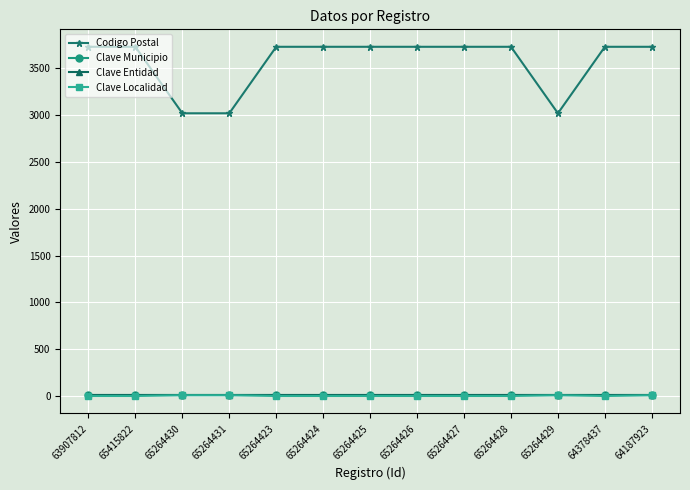

At how many categories does at least one series exceed 536?

13